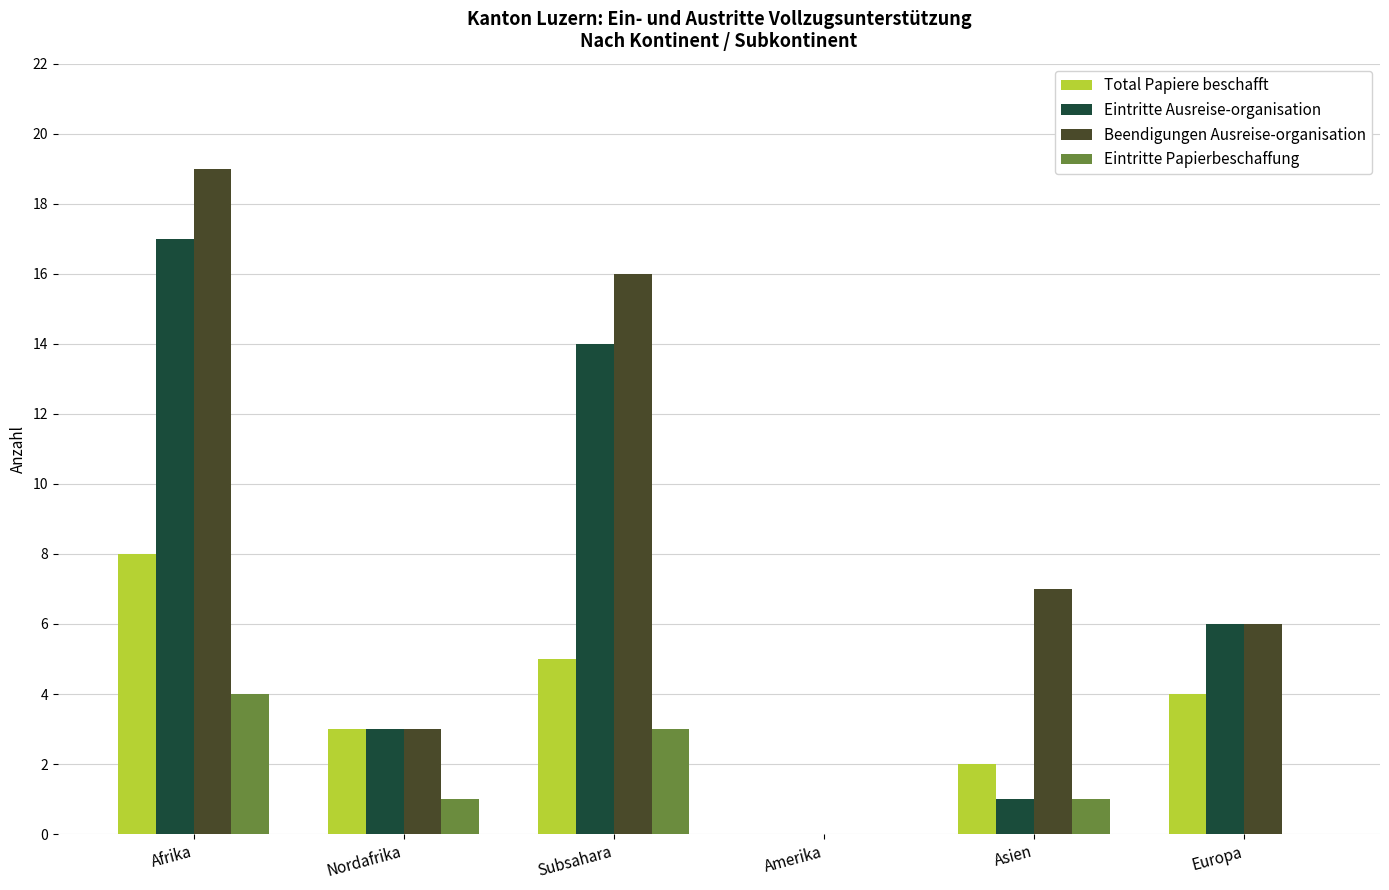

True or false: Eintritte Ausreise-organisation has a value of 4 at Nordafrika.

False